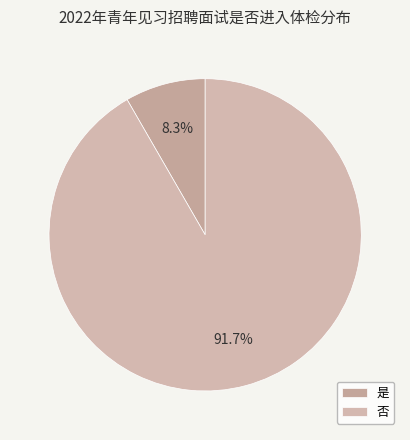

Which category has the smallest portion of the pie?

是